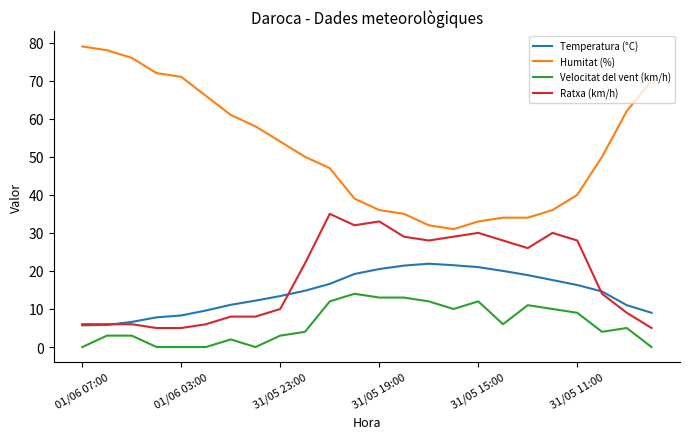

Does the chart have visible grid lines?

No